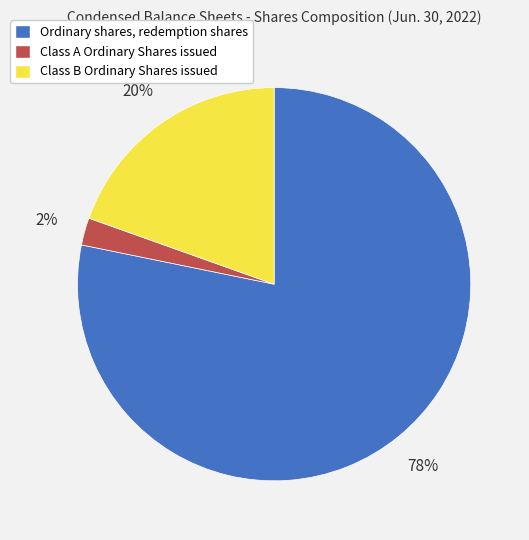

To the nearest percent, what is the difference between the largest and smallest slice percentages?

76%